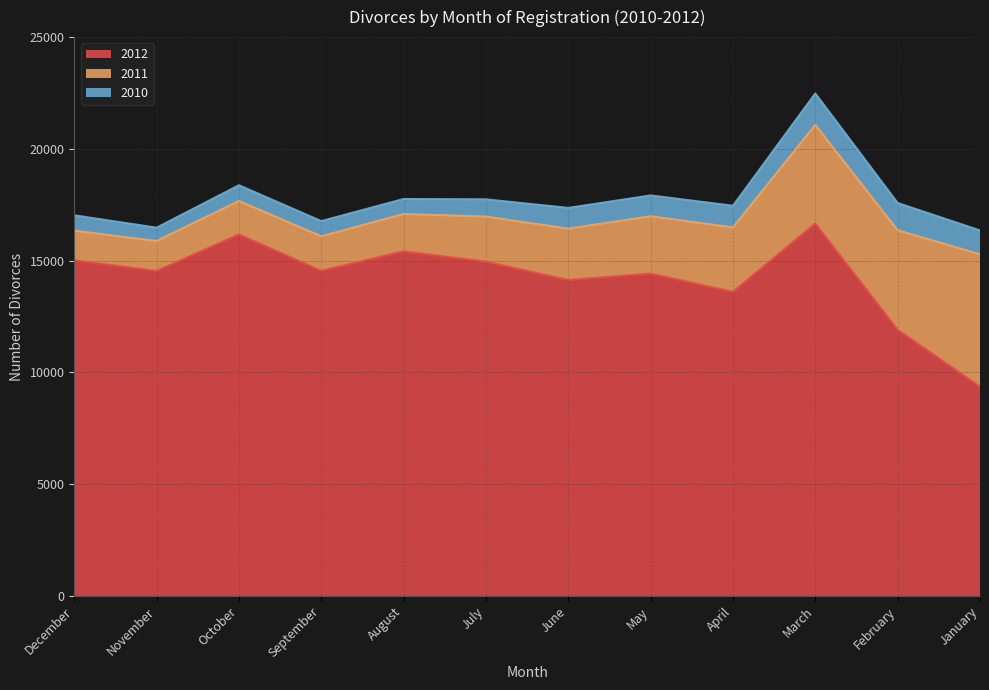

At which label does 2010 first exceed 928?

May